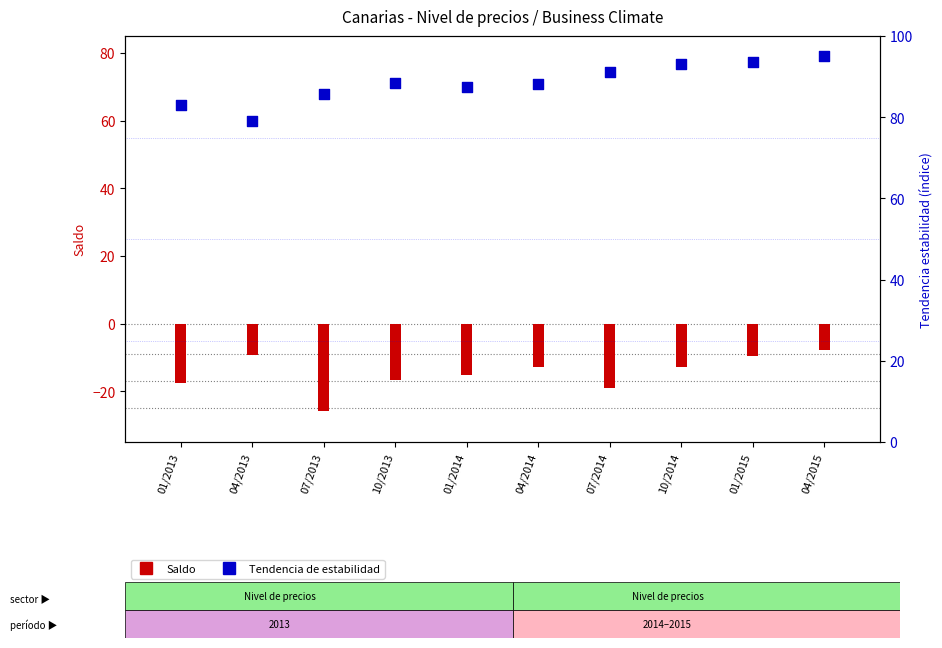

Which series has the largest total across all categories?

Tendencia de estabilidad (escala %)